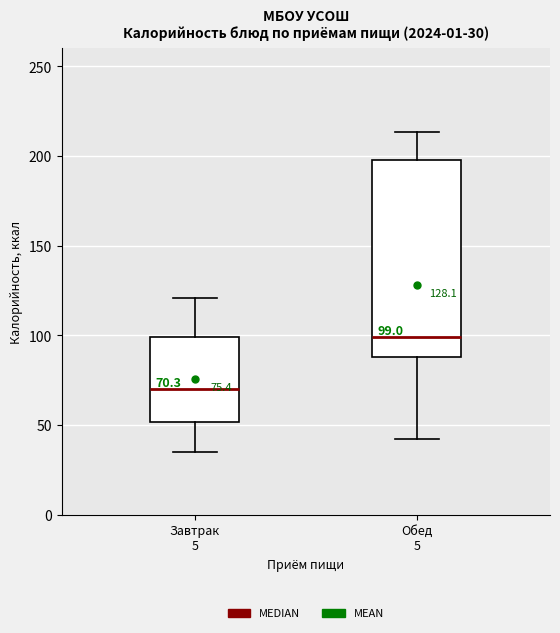

Which box has the lowest median line?

Завтрак 5